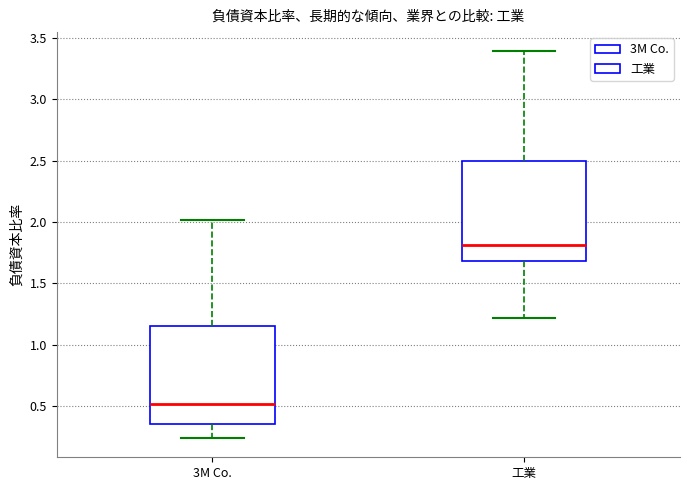

Reading left to right, read every box against the y-axis: the position of its median line, the range the box covers, and the ends of its whiskers. The values are not printed on the chart, so give them approximately, as read against the axis.

3M Co.: median 0.50, box 0.35 to 1.15, whiskers 0.25 to 2.00
工業: median 1.80, box 1.70 to 2.50, whiskers 1.20 to 3.40